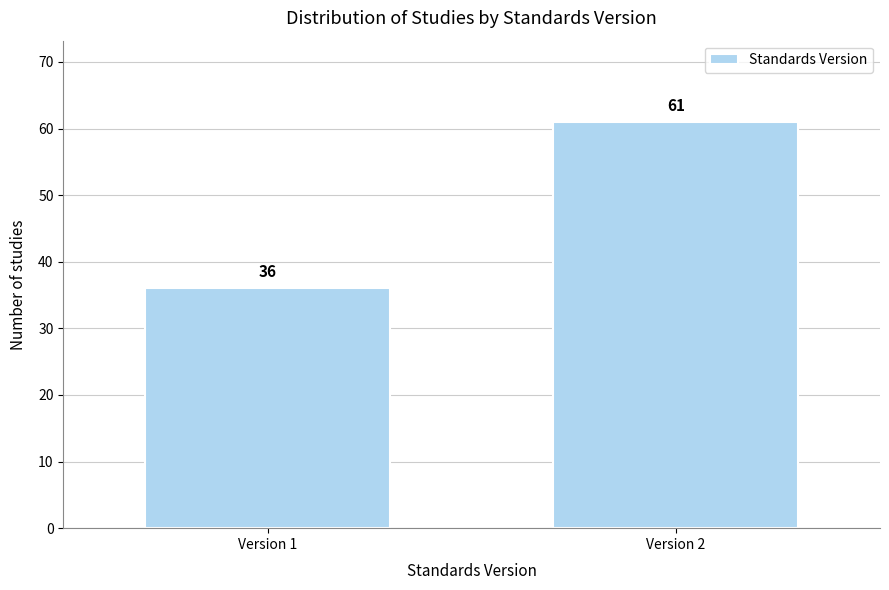

Reading right to left, list all the values displayed in this chart.

Version 2=61	Version 1=36